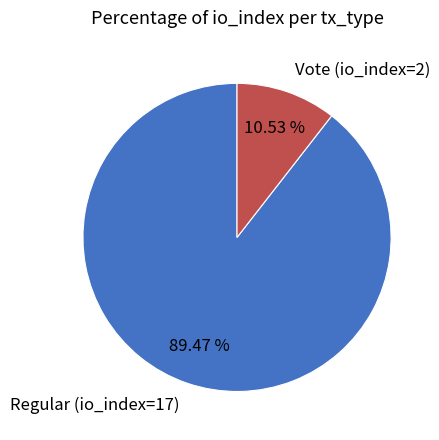

What percentage is NOT represented by Regular (io_index=17)?

10.5%